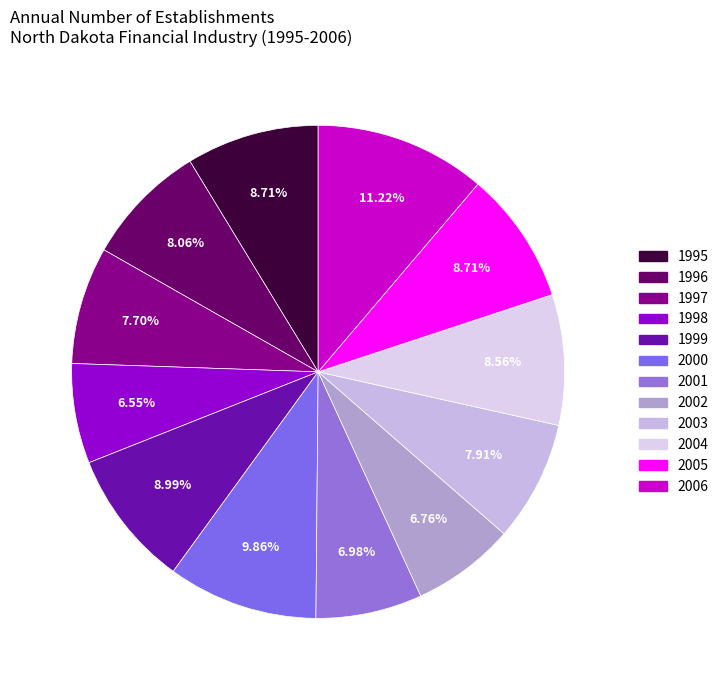

To the nearest percent, what percentage of the pie is 2006?

11%